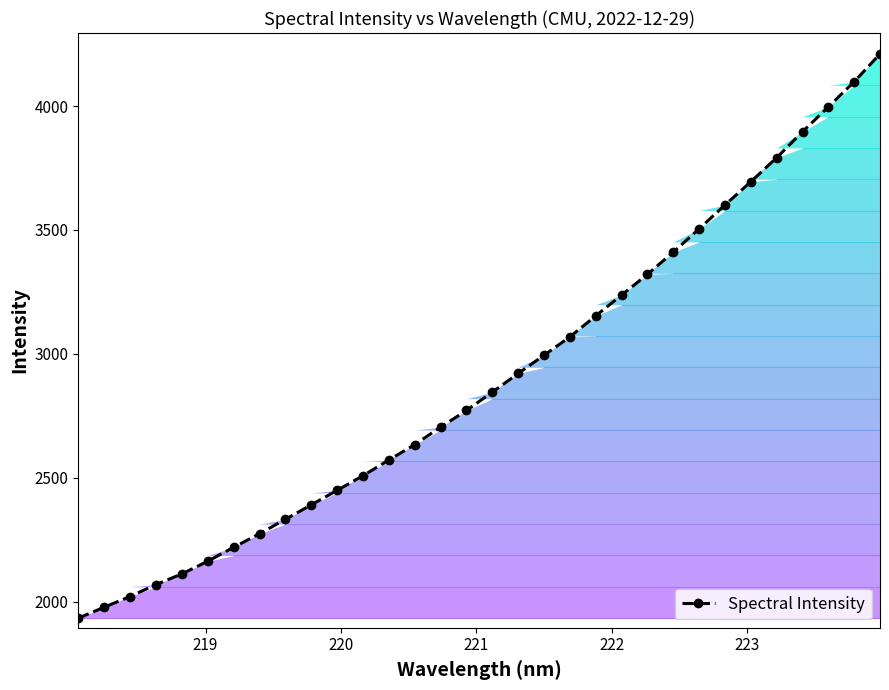

What is the average value?

2902.0